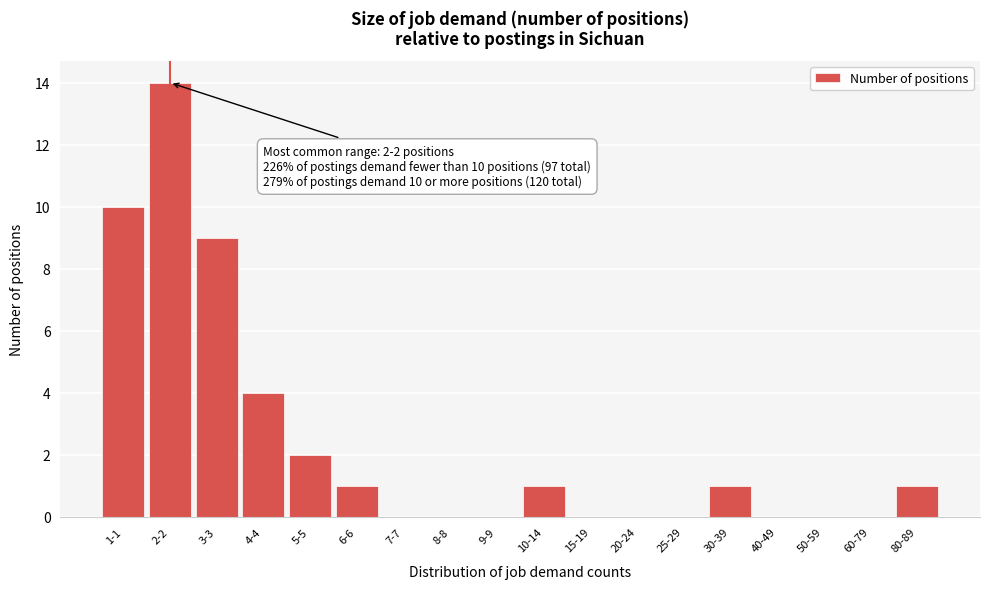

Reading right to left, extract all data points from this chart.

80-89=1	60-79=0	50-59=0	40-49=0	30-39=1	25-29=0	20-24=0	15-19=0	10-14=1	9-9=0	8-8=0	7-7=0	6-6=1	5-5=2	4-4=4	3-3=9	2-2=14	1-1=10